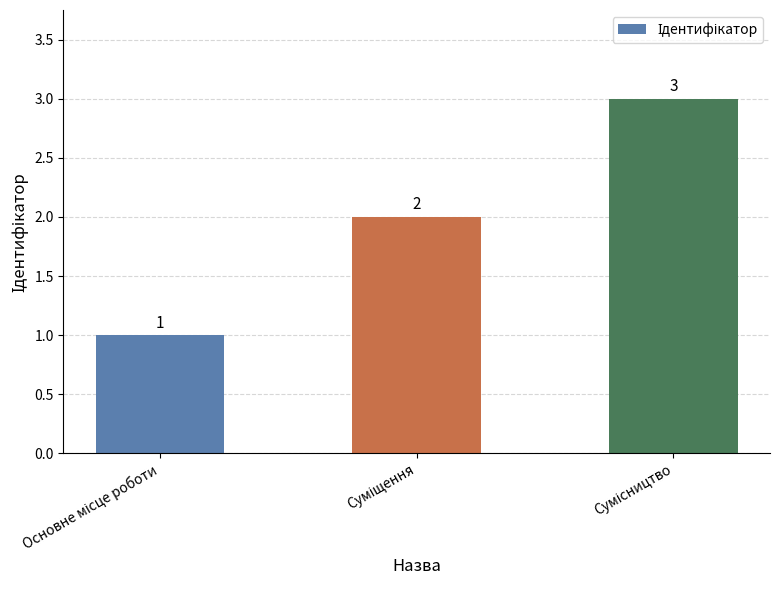

Are the bars horizontal?

No